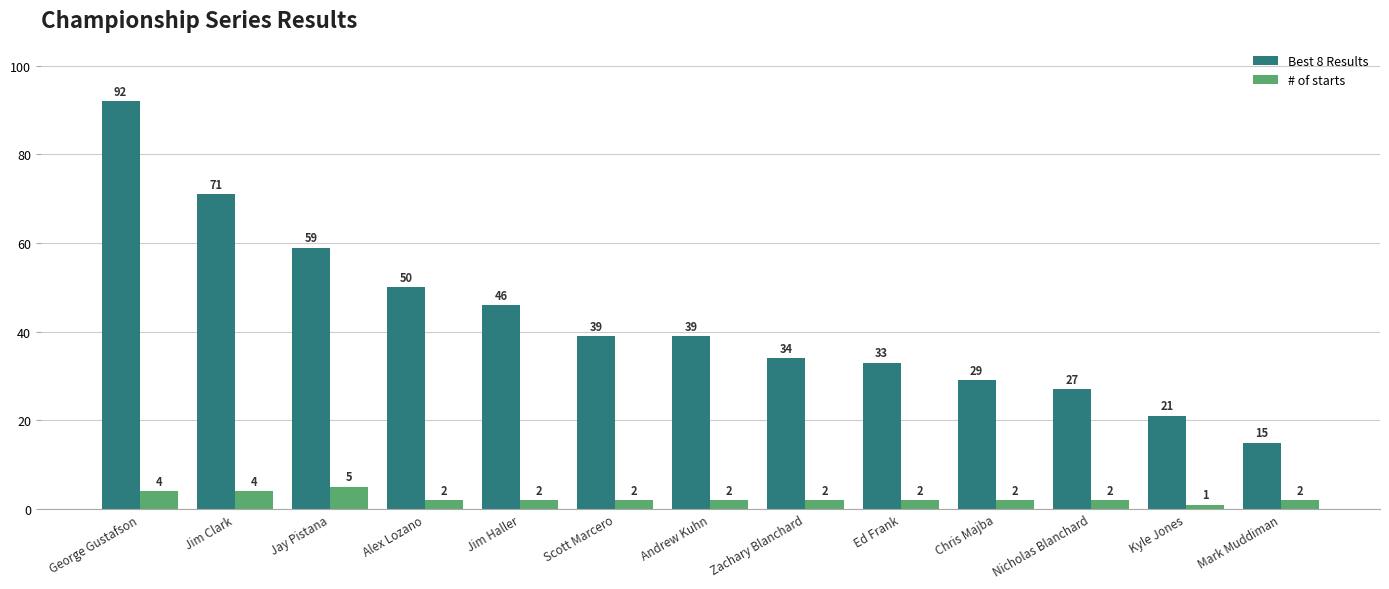

At which category does the chart reach its minimum across all series?

Kyle Jones